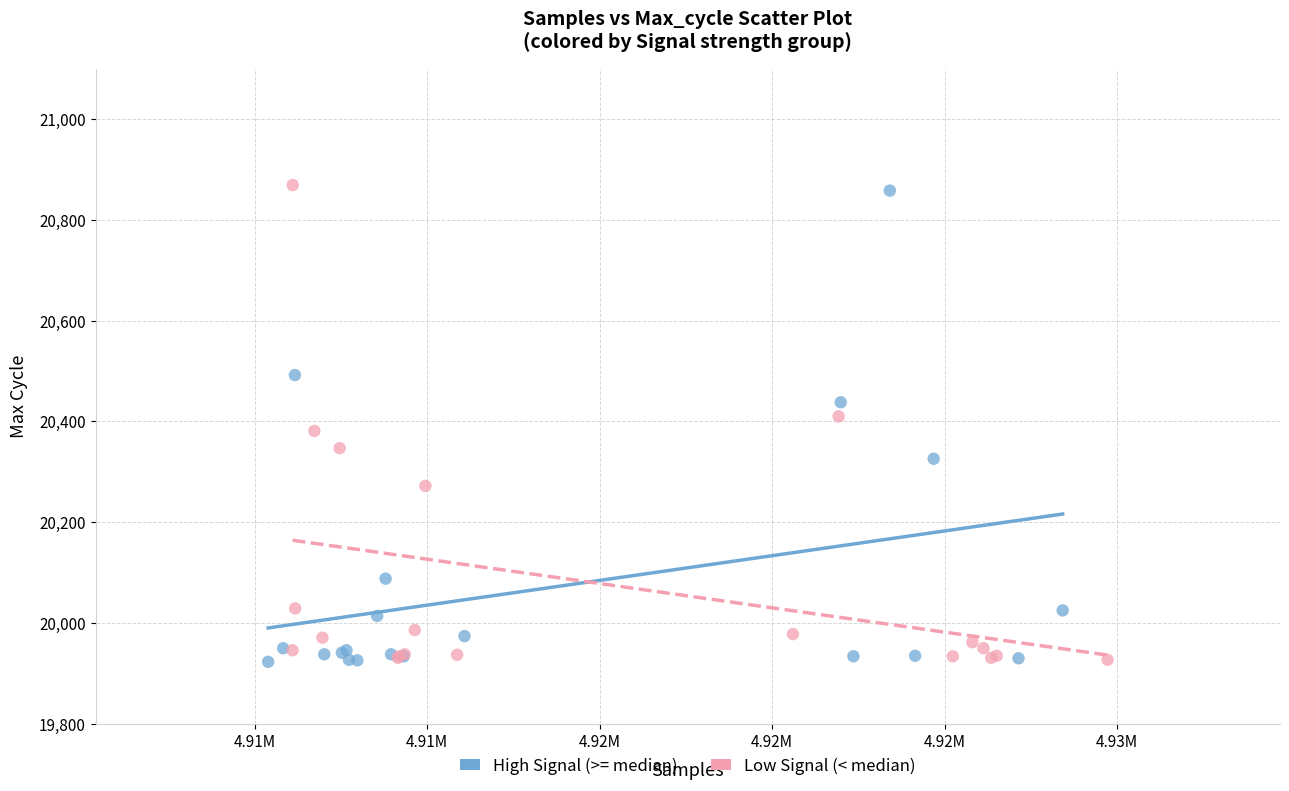

What are all the series names shown in the legend?

High Signal (>= median), Low Signal (< median)